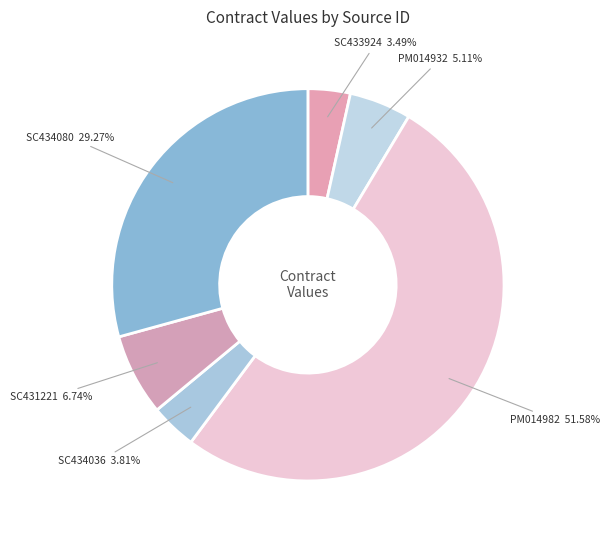

Count the number of slices in the pie.

6